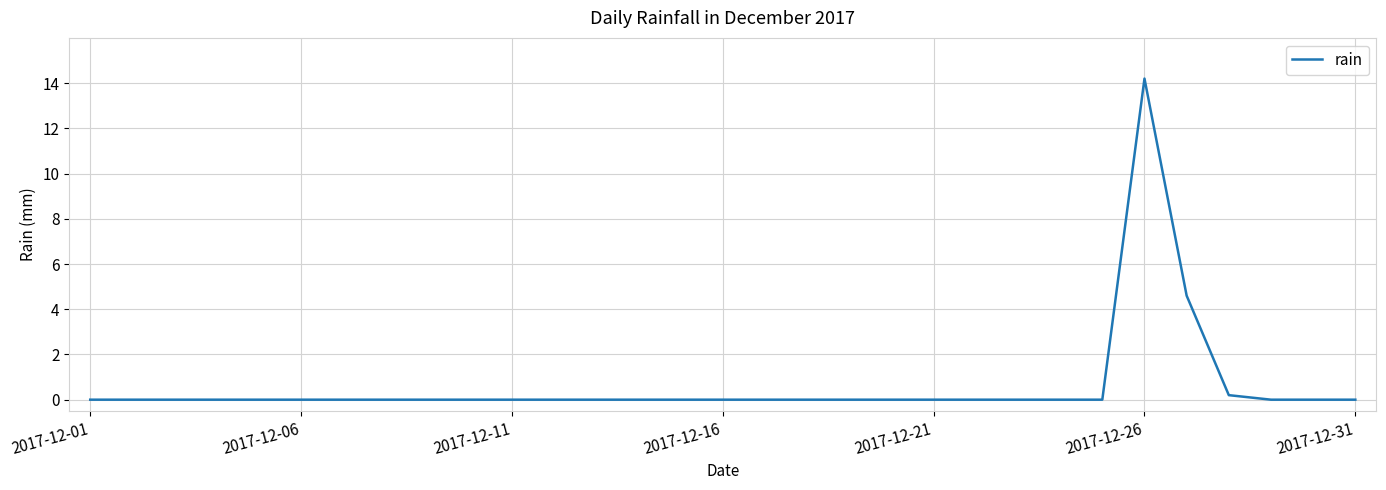

What is the difference between the maximum and minimum values?

14.2